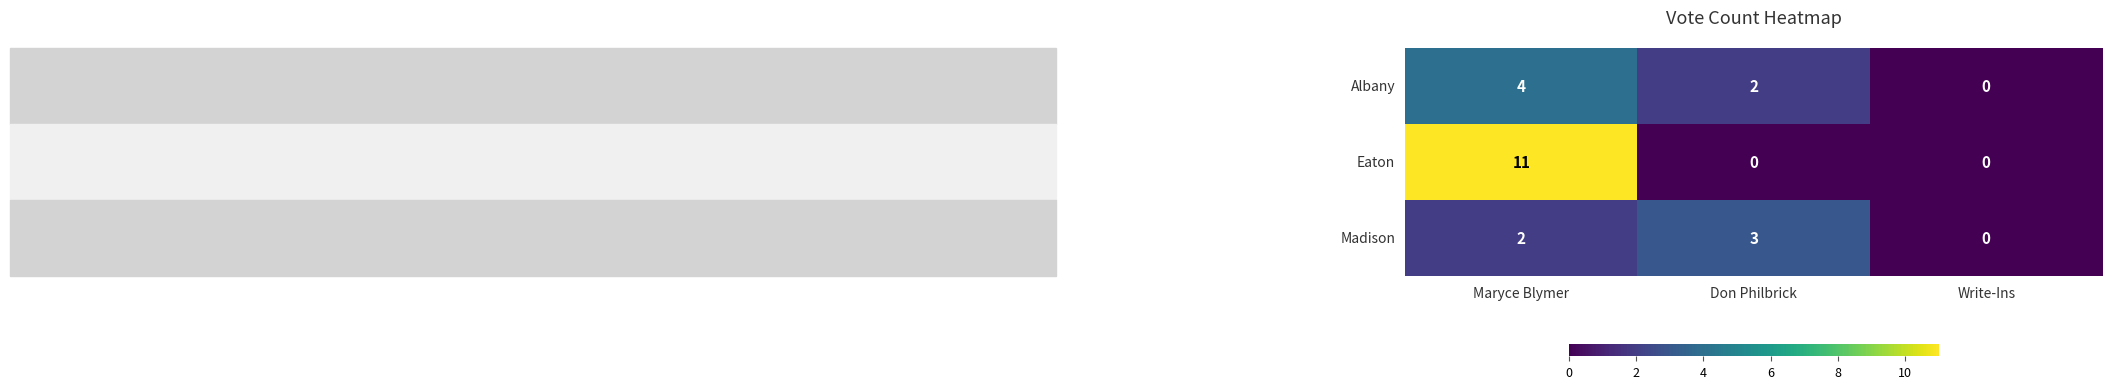

Rank the series by their maximum value, from highest to lowest.

Eaton, Albany, Madison